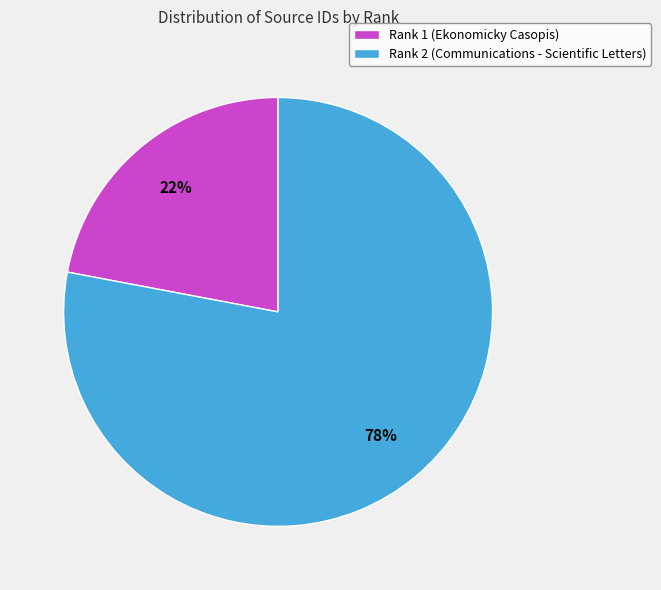

Do Rank 2 (Communications - Scientific Letters) and Rank 1 (Ekonomicky Casopis) together represent more than half of the pie?

Yes